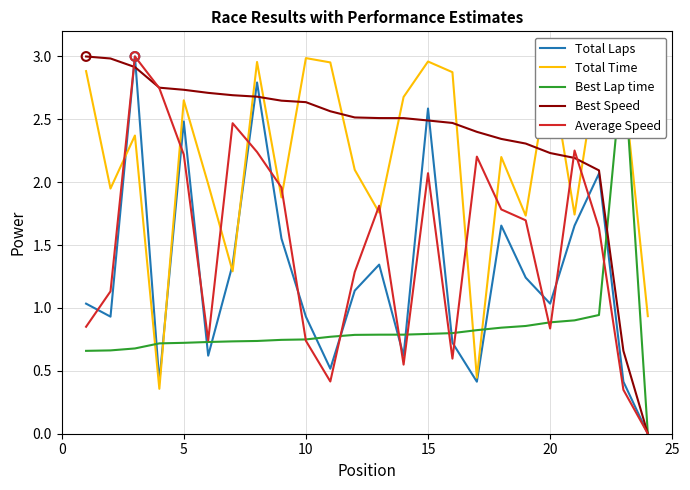

Which series contains the lowest Y value?

Total Laps